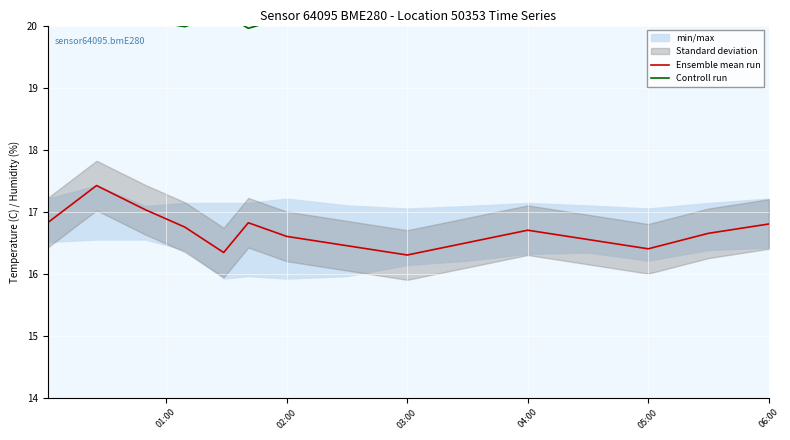

What is the maximum value for Ensemble mean run?

17.4